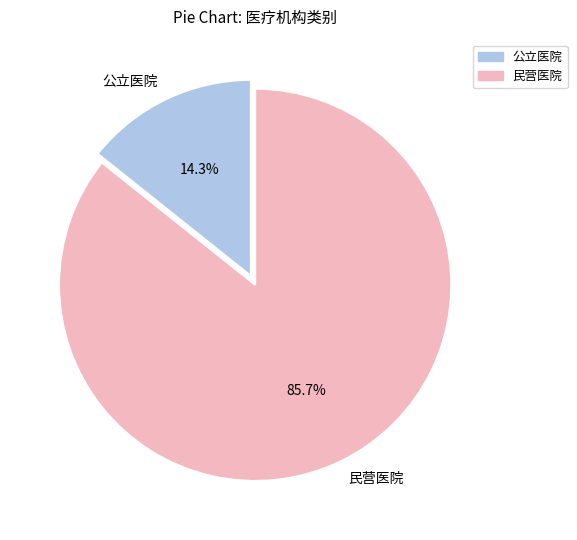

Rank the categories by value from highest to lowest.

民营医院, 公立医院